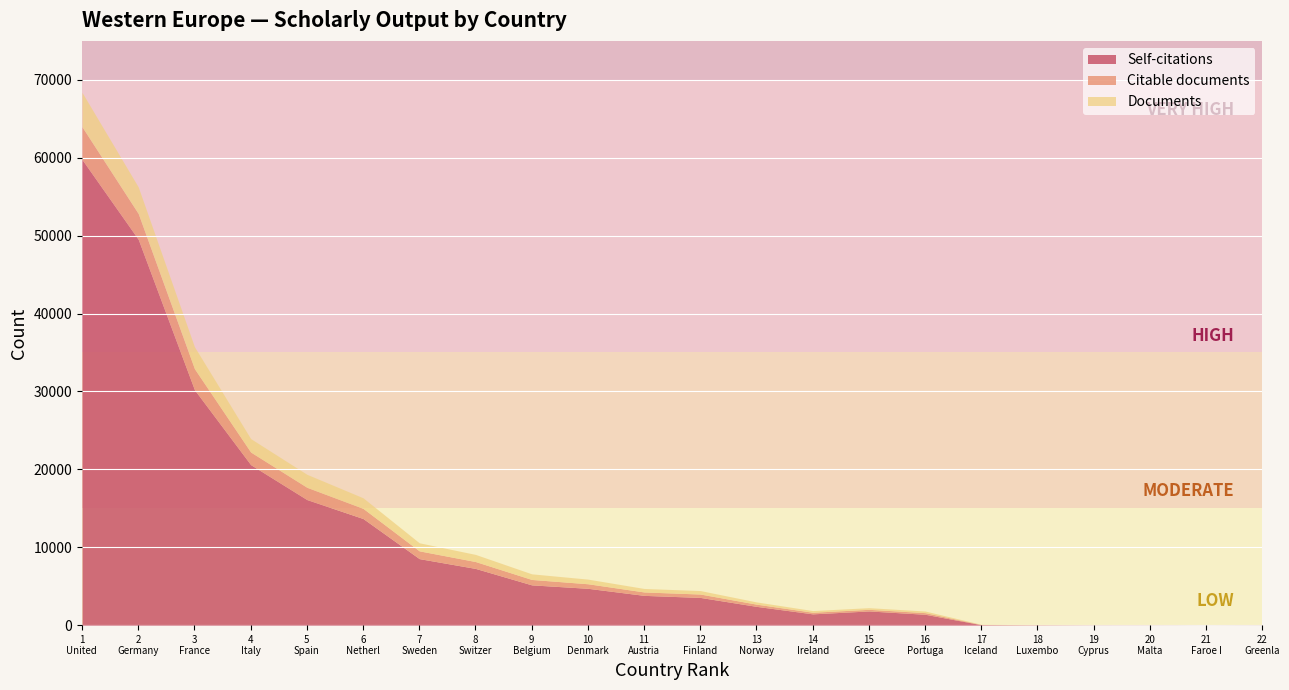

True or false: Citable documents has a value of 882 at Switzerland.

True